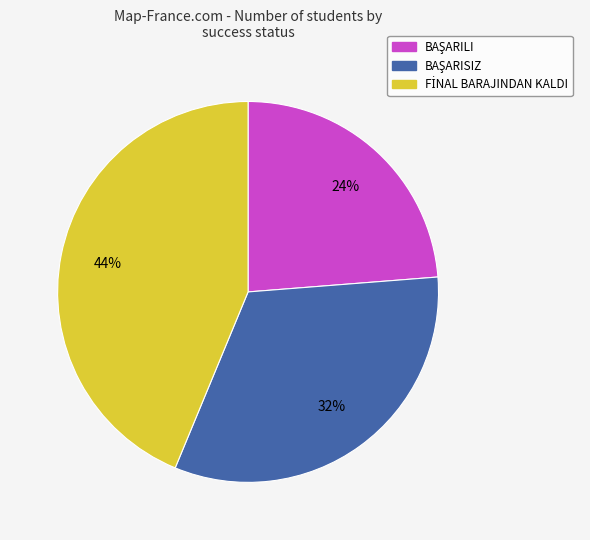

To the nearest percent, what is the difference between the largest and smallest slice percentages?

20%